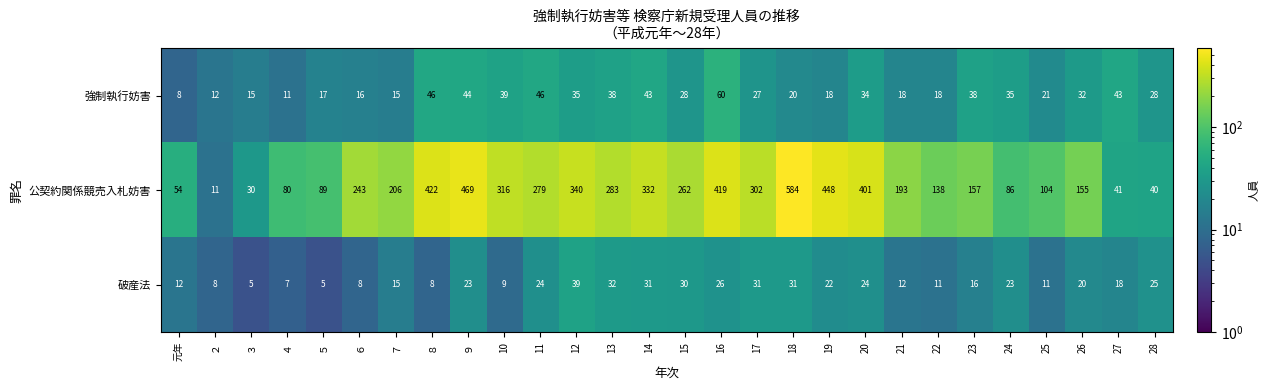

What is the sum of the 破産法 values at 15 and 21?

42